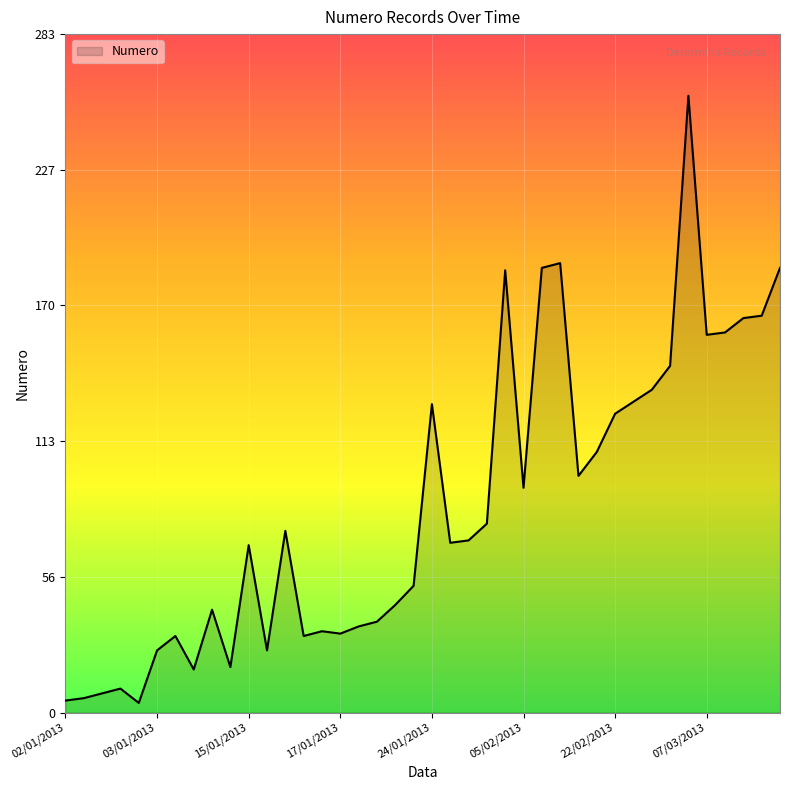

What is the difference between the maximum and minimum values?

254